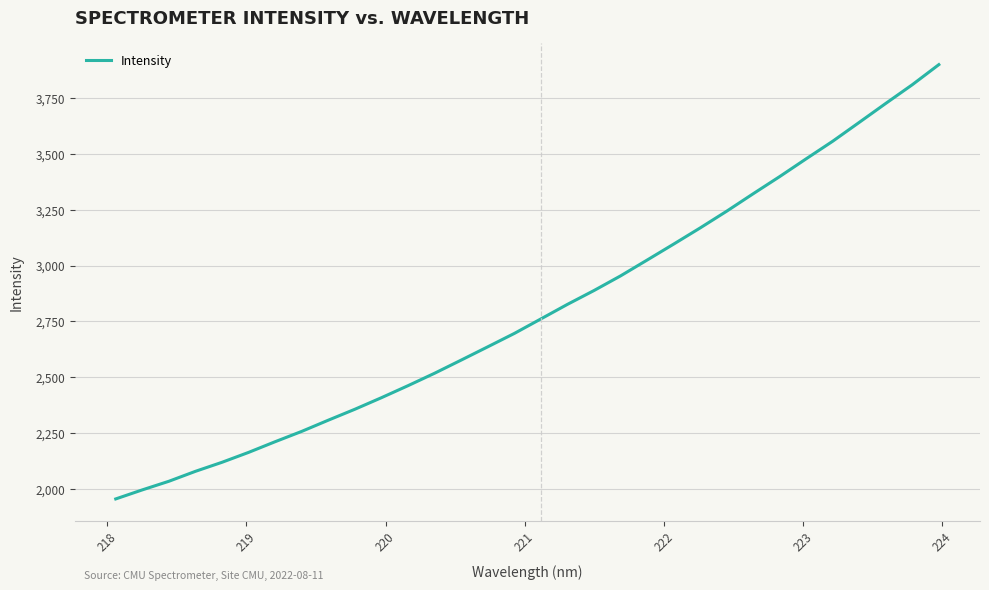

What is the smallest value displayed?

1954.4